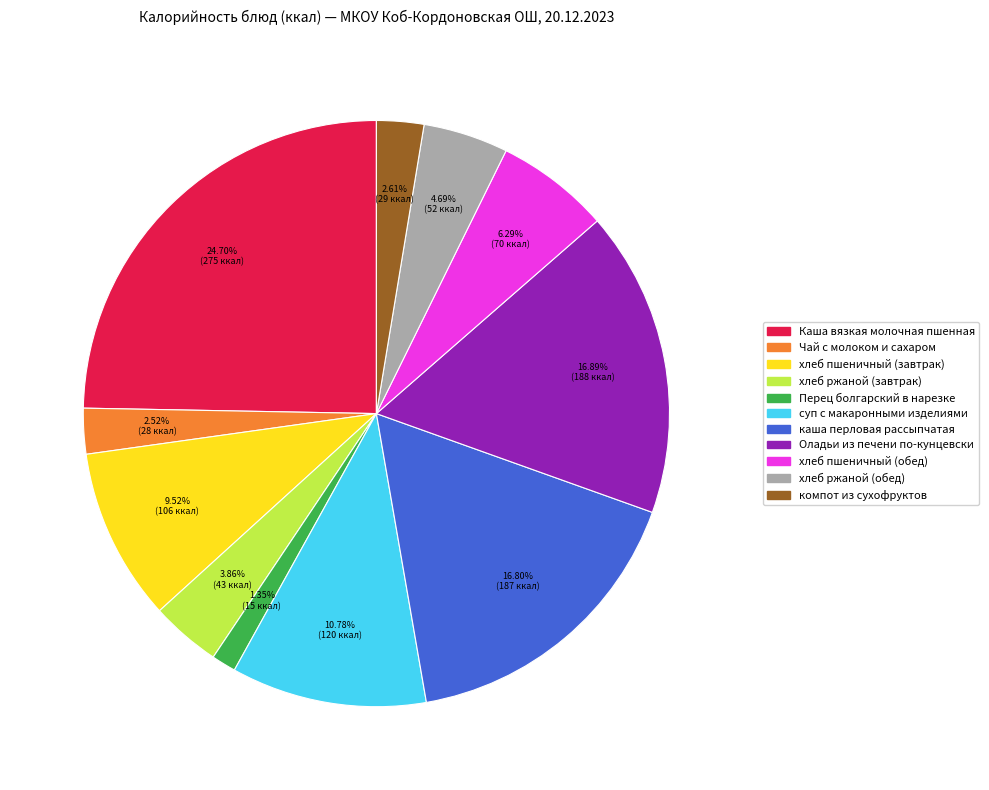

What is the largest slice in the pie chart?

Каша вязкая молочная пшенная